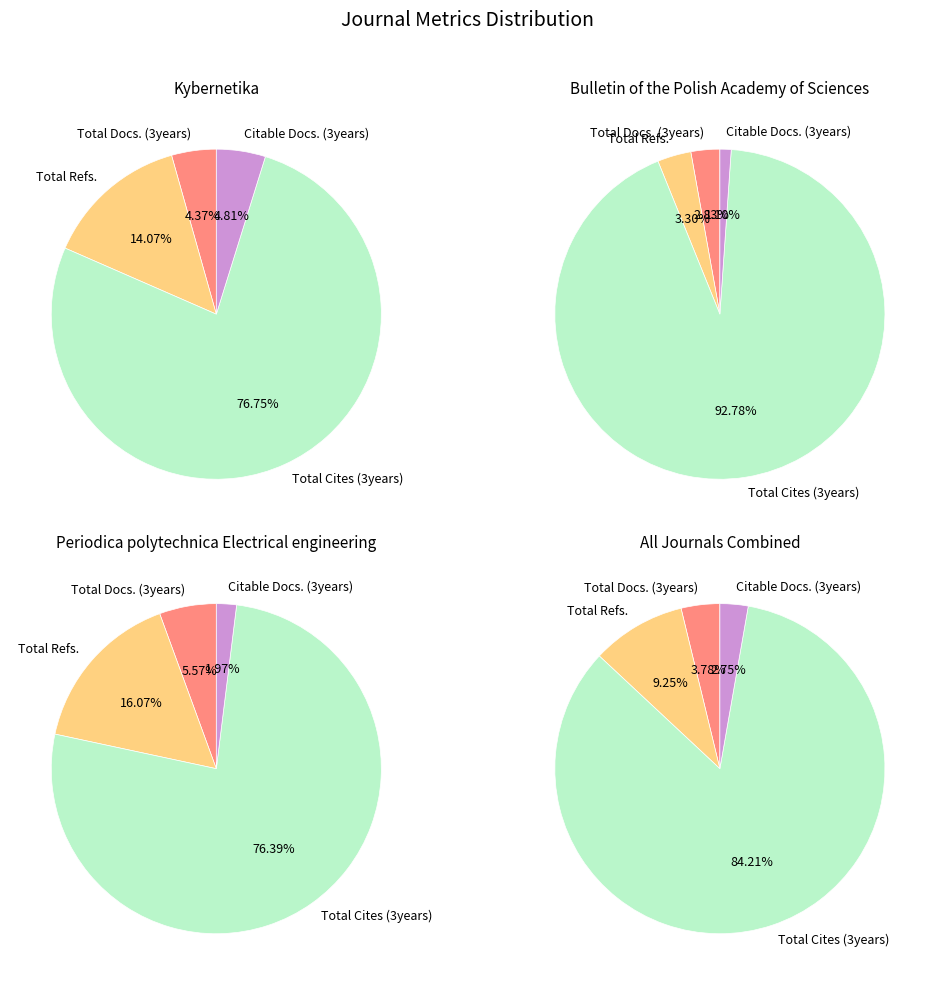

What is the largest slice in the pie chart?

Total Cites (3years)